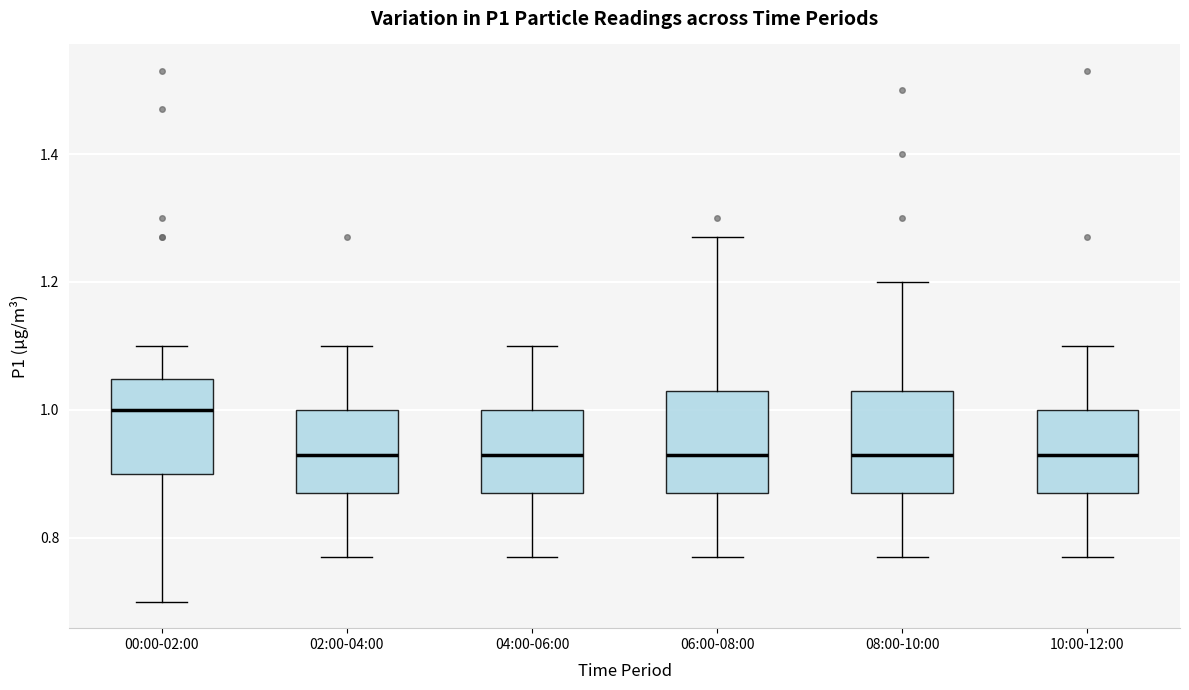

Reading left to right, transcribe this box plot: for each box, give where its median line is, the range the box spans, and where its two whiskers end, as read against the y-axis. The values are not printed on the chart, so give them approximately, as read against the axis.

00:00-02:00: median 1.00, box 0.90 to 1.04, whiskers 0.70 to 1.10
02:00-04:00: median 0.94, box 0.88 to 1.00, whiskers 0.78 to 1.10
04:00-06:00: median 0.94, box 0.88 to 1.00, whiskers 0.78 to 1.10
06:00-08:00: median 0.94, box 0.88 to 1.04, whiskers 0.78 to 1.28
08:00-10:00: median 0.94, box 0.88 to 1.04, whiskers 0.78 to 1.20
10:00-12:00: median 0.94, box 0.88 to 1.00, whiskers 0.78 to 1.10